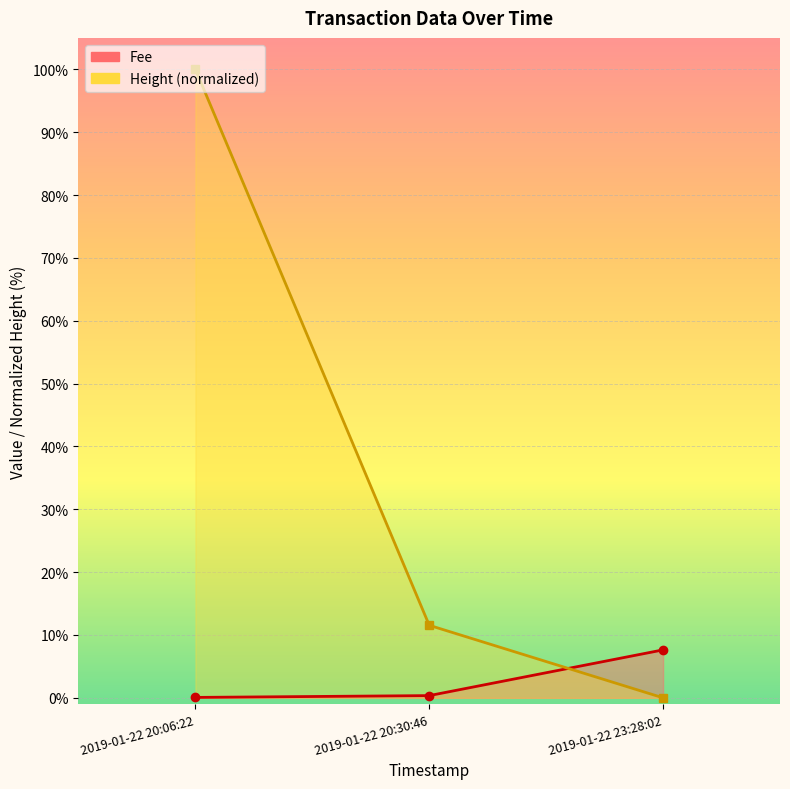

Reading left to right, list all the values displayed in this chart.

Fee: 0.1	0.4	7.6
Height (normalized): 100.0	11.5	0.0